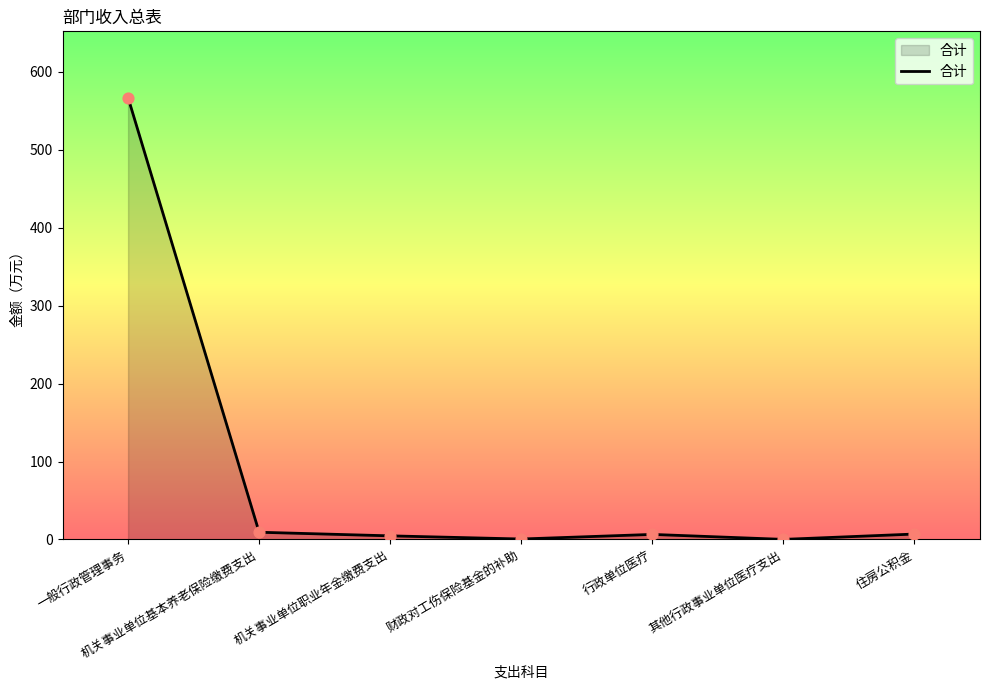

What is the change in value from 一般行政管理事务 to 财政对工伤保险基金的补助?

-566.3